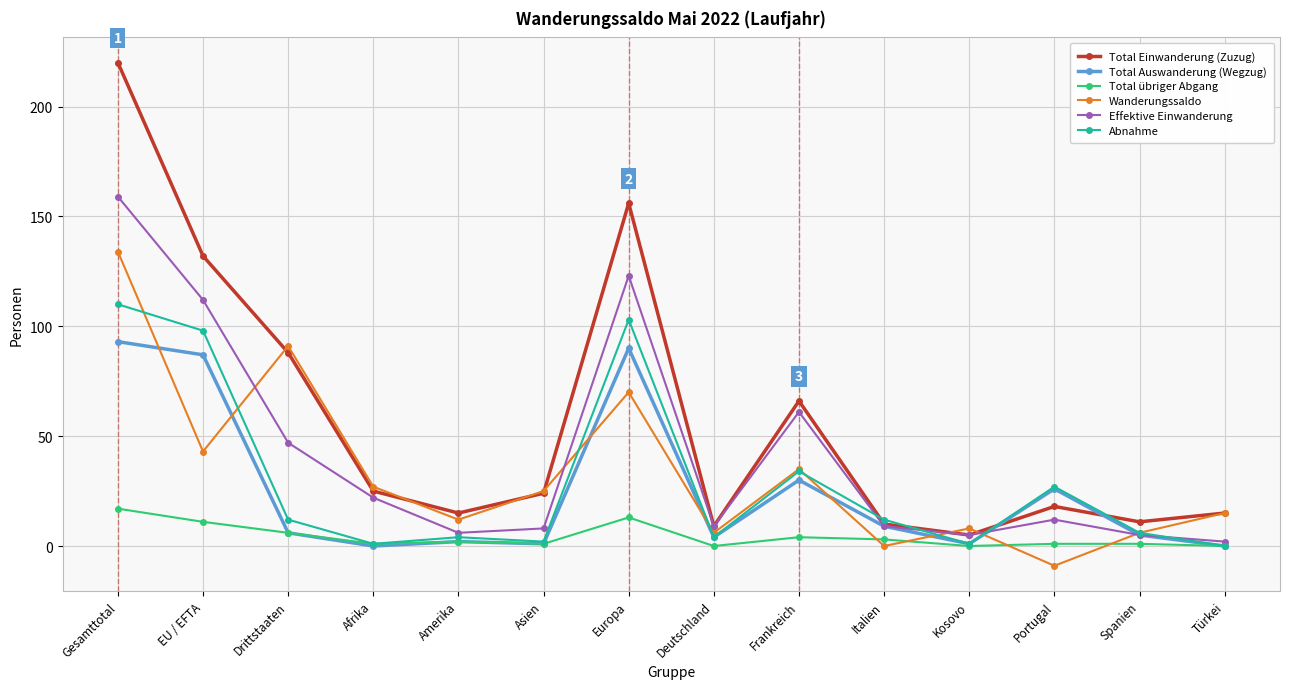

Which series changed the most between EU / EFTA and Amerika?

Total Einwanderung (Zuzug)